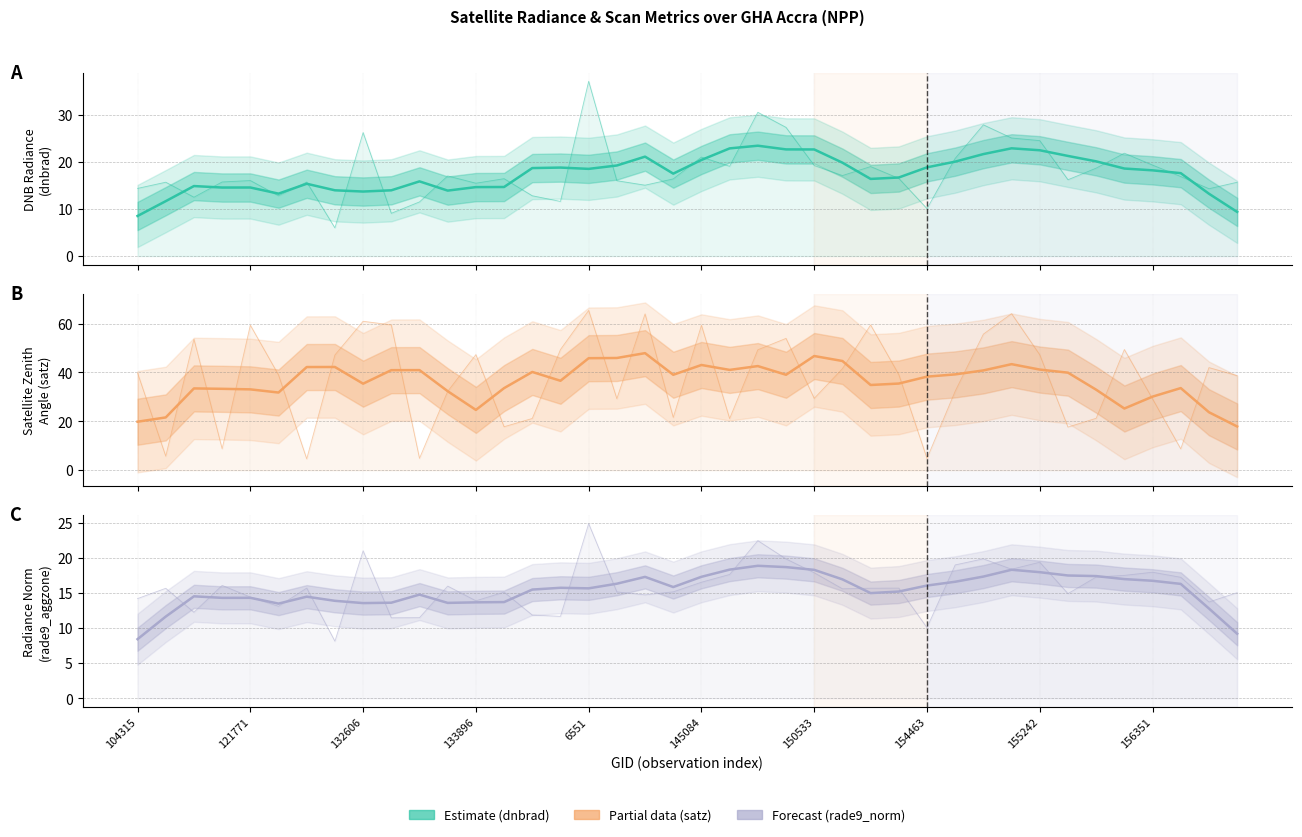

What is the average value of the satz series?

36.4